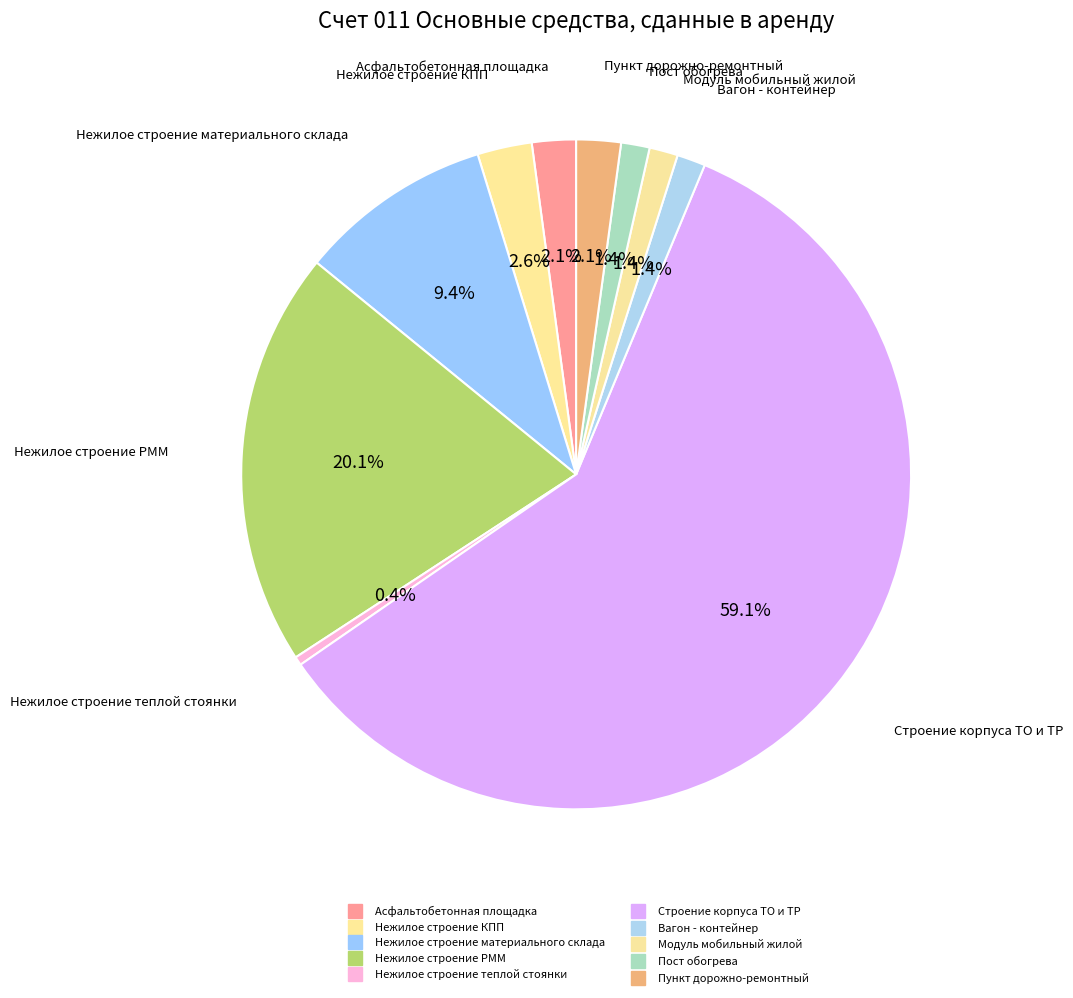

What is the ratio of the value at Пост обогрева to the value at Вагон - контейнер?

1.0